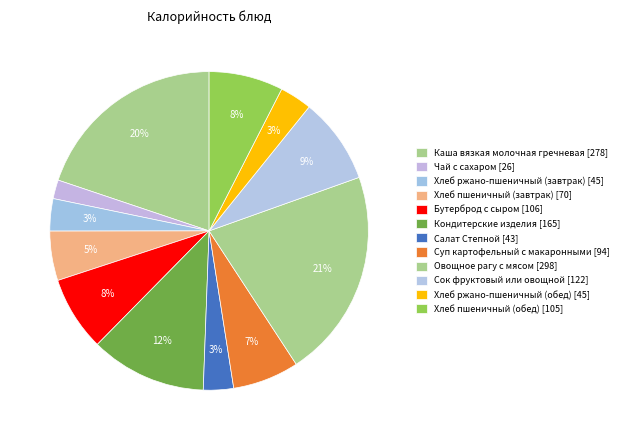

To the nearest percent, what percentage of the pie is Хлеб ржано-пшеничный (обед)?

3%